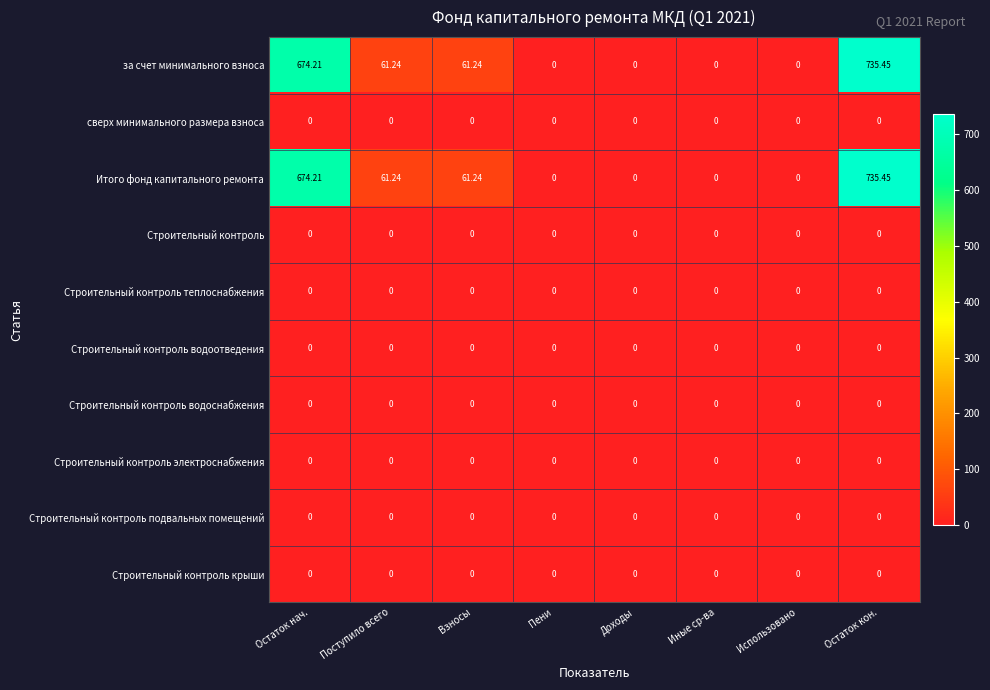

Is the value of за счет минимального взноса at Остаток кон. greater than the value of Строительный контроль крыши at Остаток кон.?

Yes